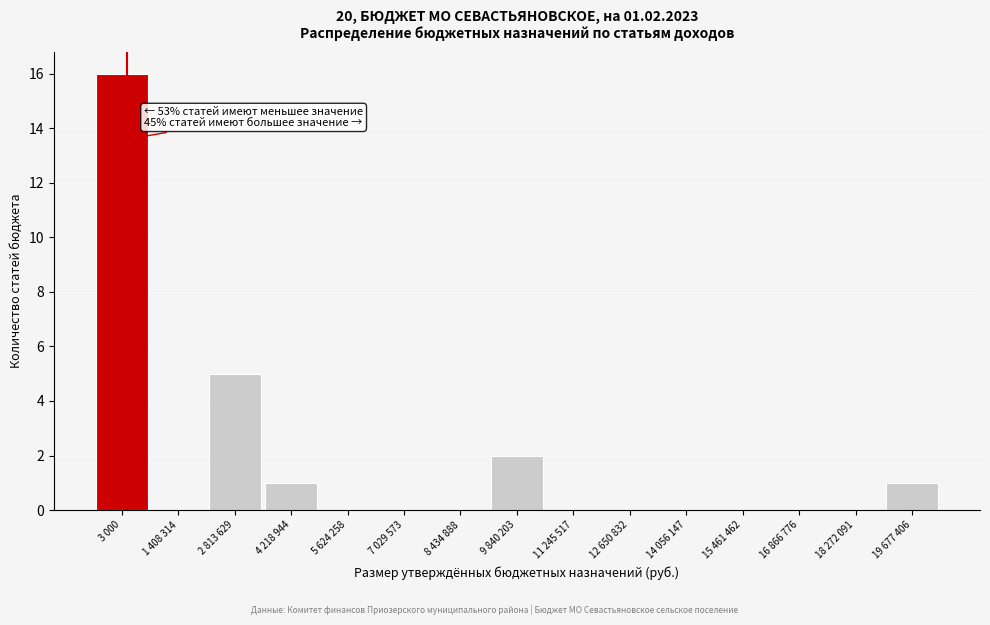

Reading left to right, list all the values displayed in this chart.

3 000=16	1 408 314=0	2 813 629=5	4 218 944=1	5 624 258=0	7 029 573=0	8 434 888=0	9 840 203=2	11 245 517=0	12 650 832=0	14 056 147=0	15 461 462=0	16 866 776=0	18 272 091=0	19 677 406=1